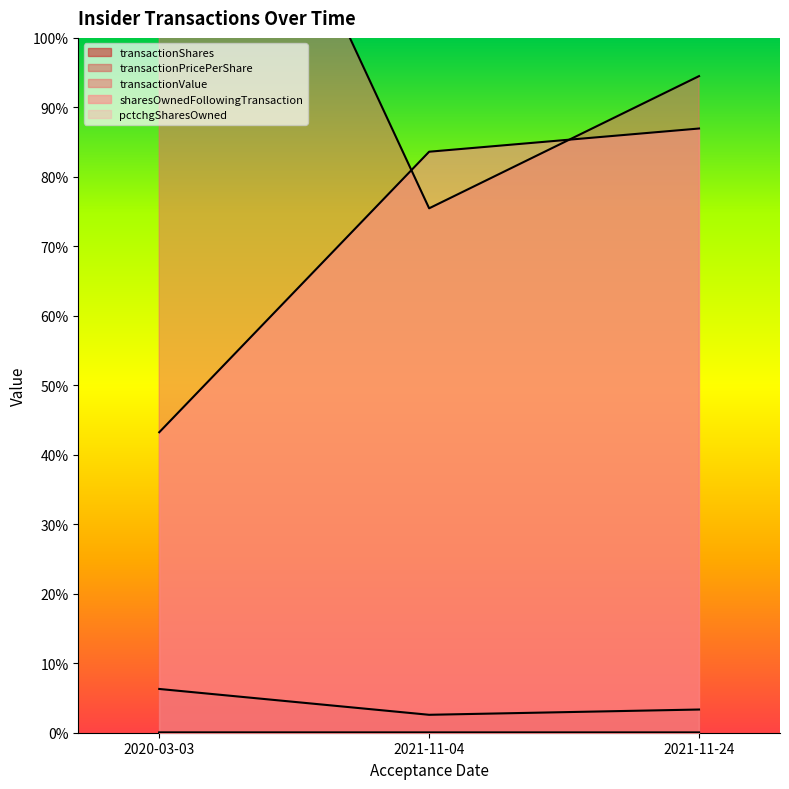

Count the number of data series in this chart.

5